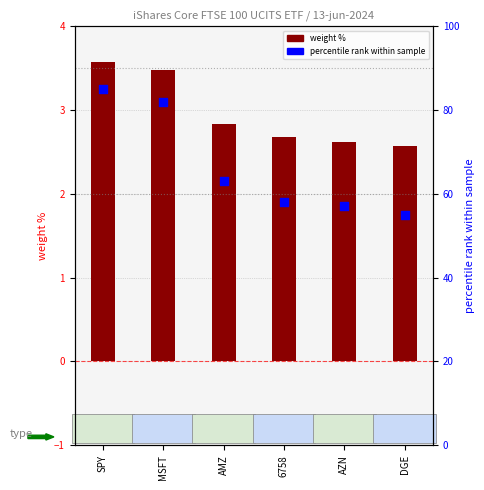

Which series reaches the minimum Y coordinate?

weight %